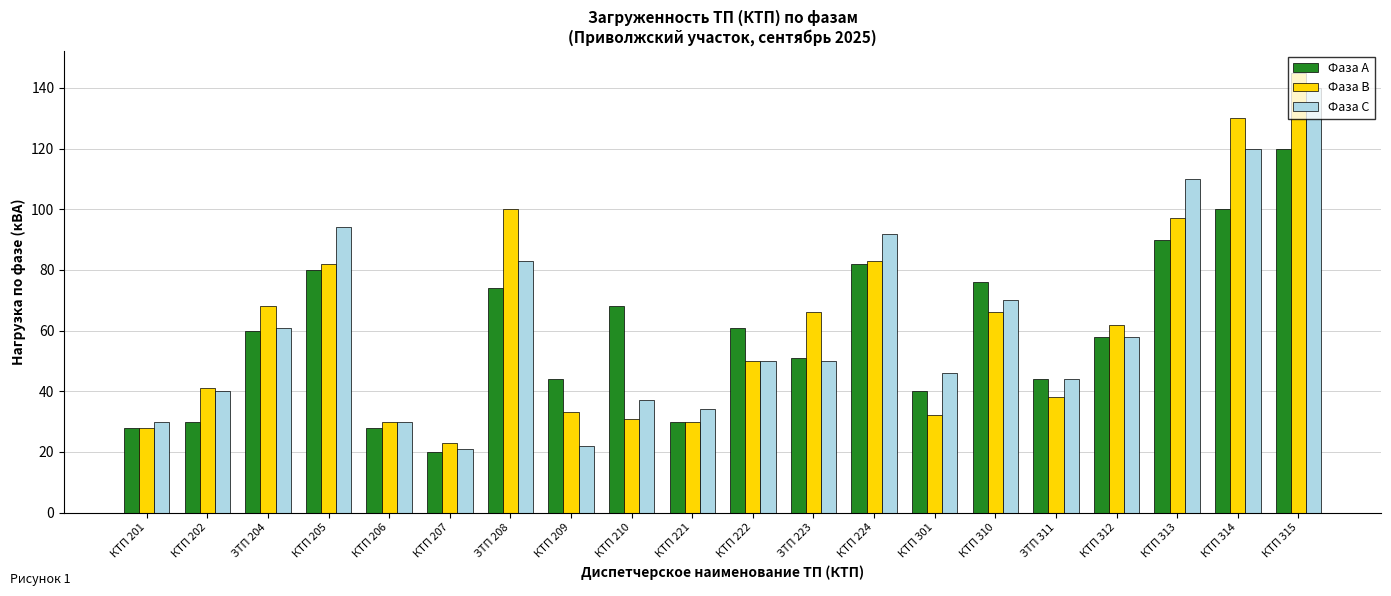

Does the chart contain any negative values?

No